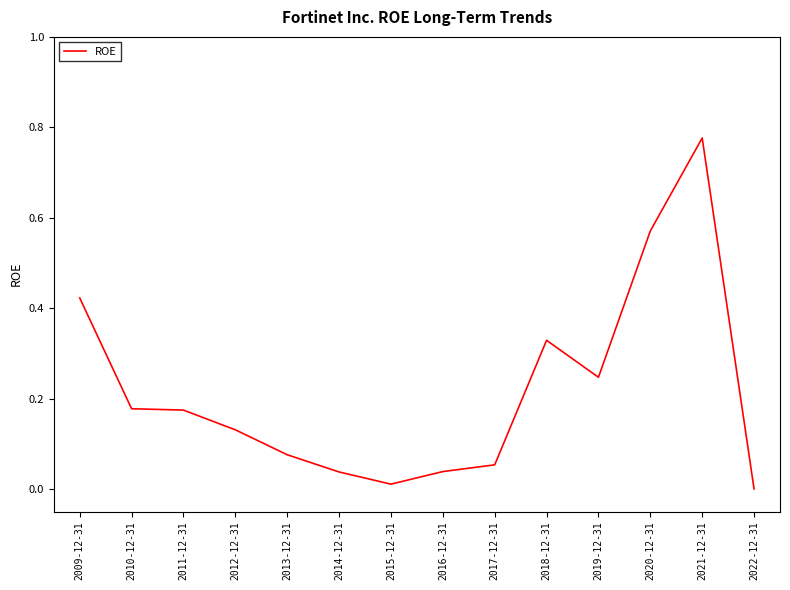

The value at 2020-12-31 is 0.4. True or false?

False